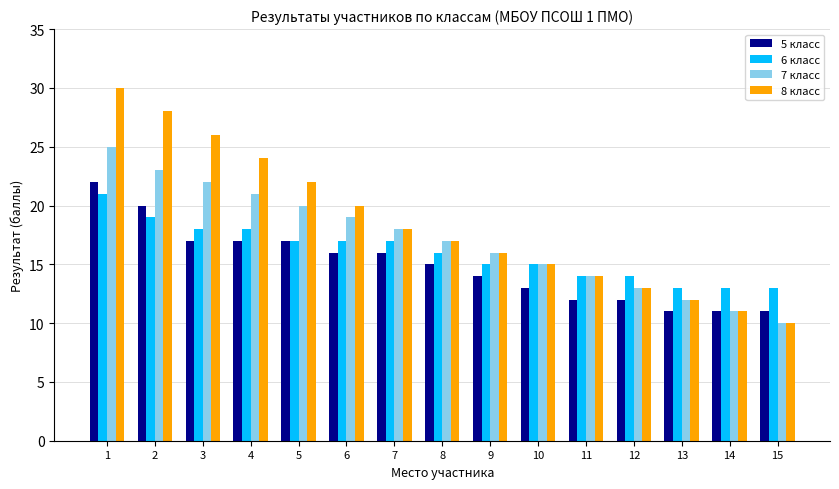

What is the sum of all 8 класс values?

276